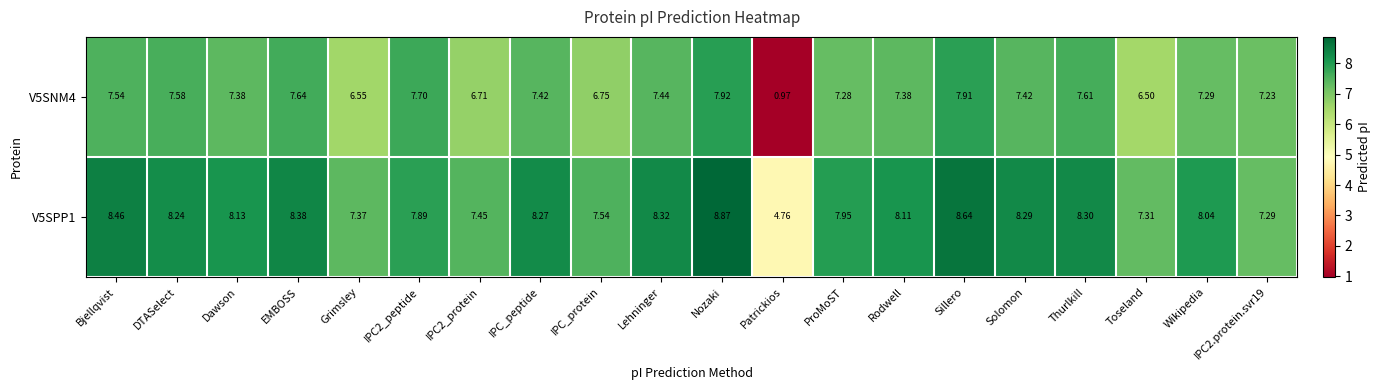

Where is V5SPP1 nearest to the value 6?

Patrickios